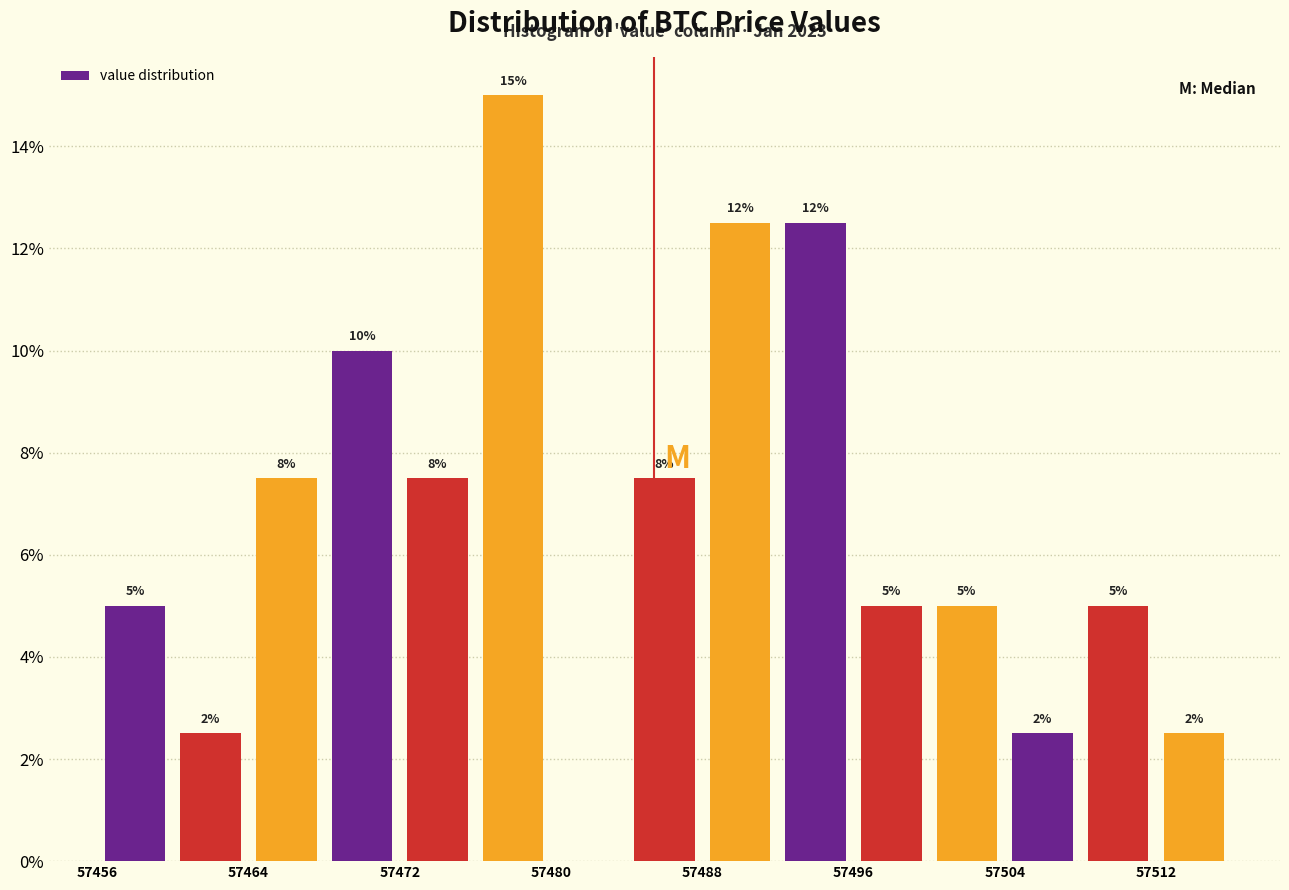

Around what value on the x-axis is the tallest bar? Give the approximate position of its centre, as read against the axis.

57478